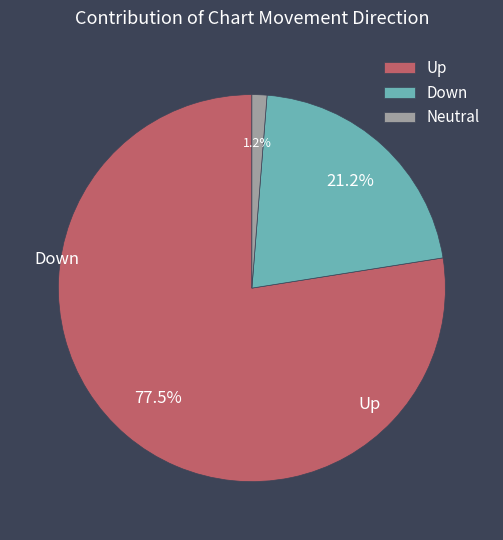

How many slices are in this pie chart?

3